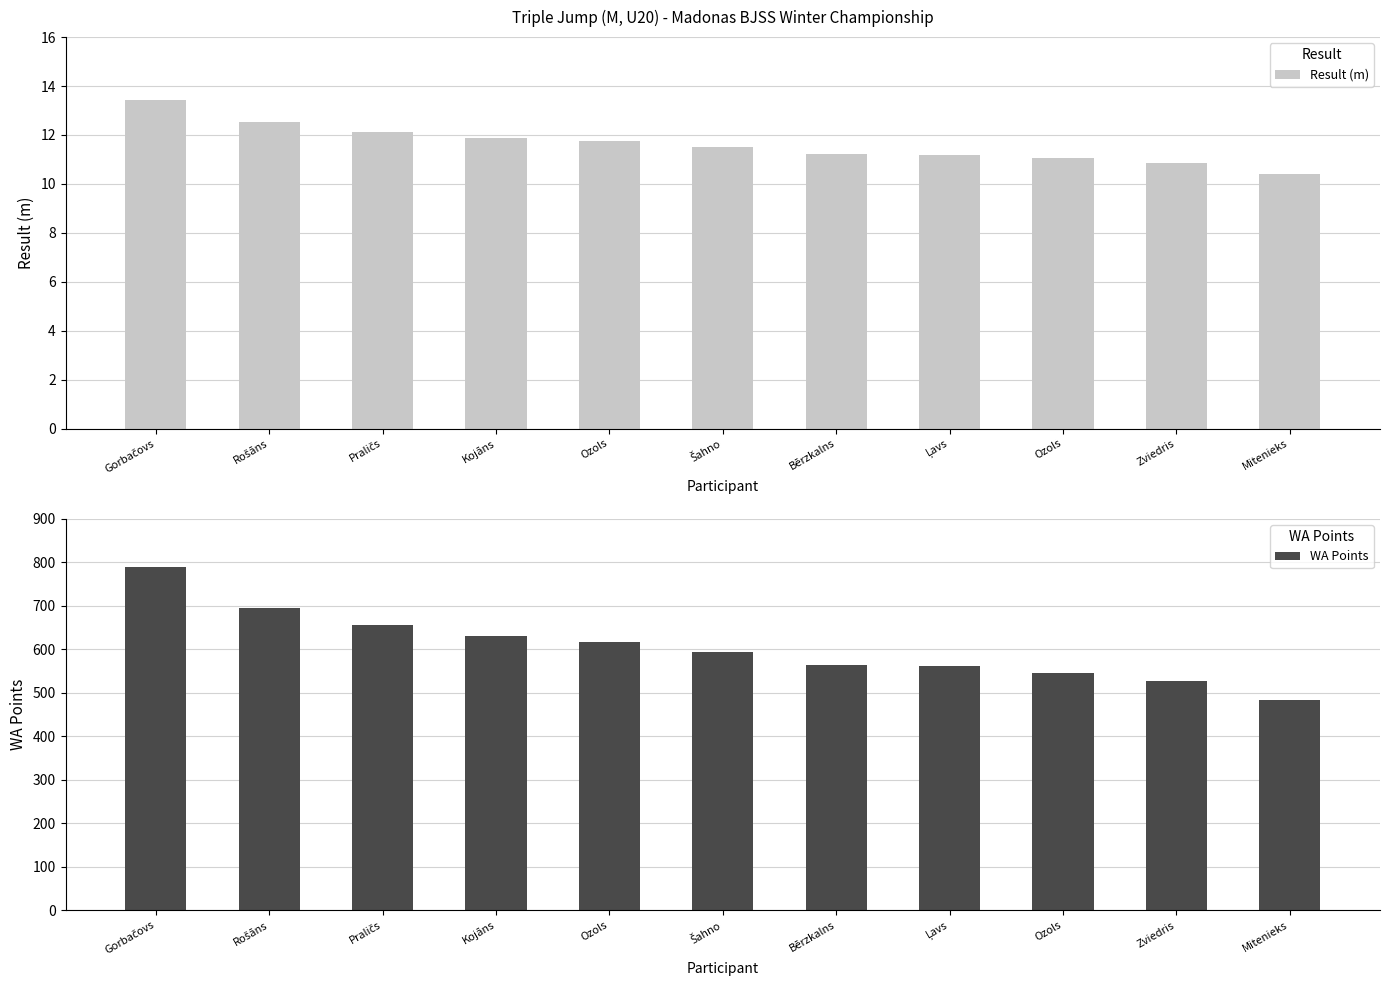

At how many categories does at least one series exceed 458?

11